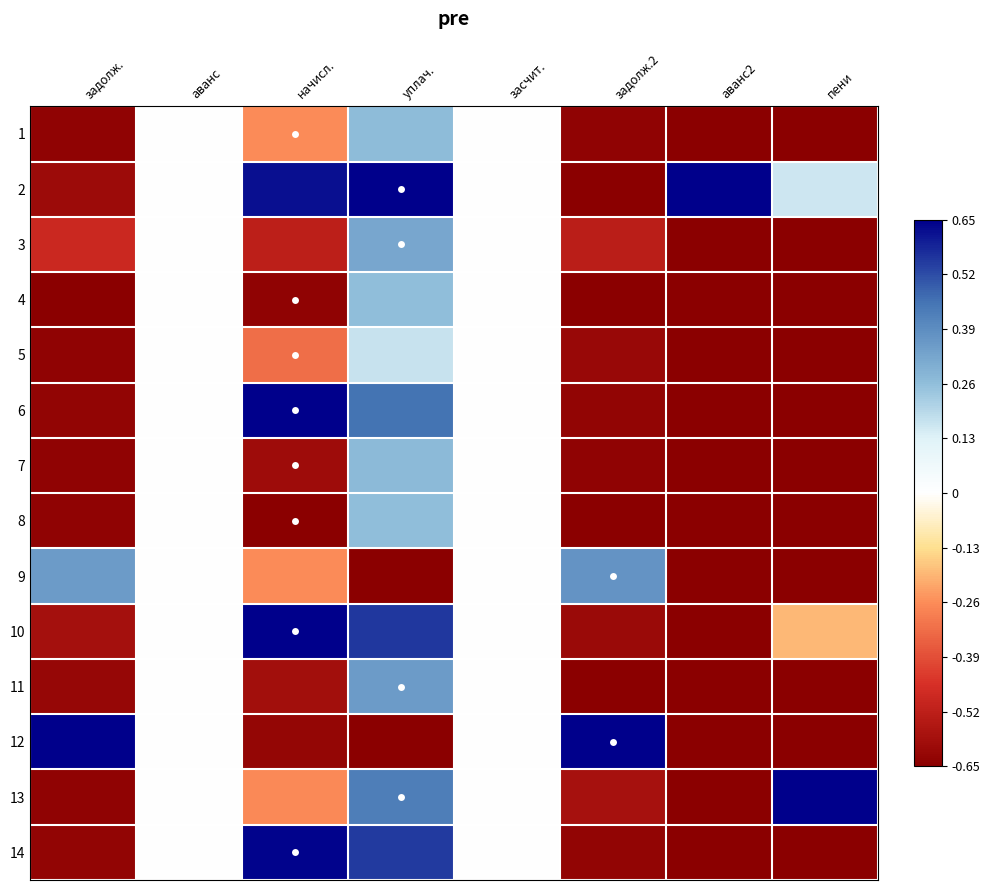

List the series in order of their peak value, lowest first.

5, 8, 4, 1, 7, 3, 11, 9, 14, 2, 6, 10, 12, 13